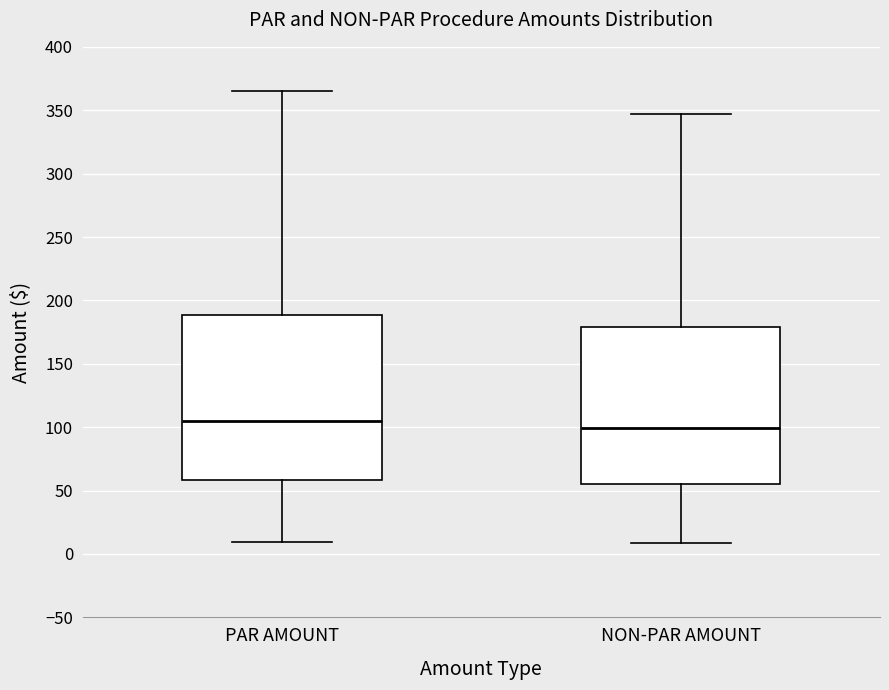

Reading left to right, transcribe this box plot: for each box, give where its median line is, the range the box spans, and where its two whiskers end, as read against the y-axis. The values are not printed on the chart, so give them approximately, as read against the axis.

PAR AMOUNT: median 105, box 60 to 190, whiskers 10 to 365
NON-PAR AMOUNT: median 100, box 55 to 180, whiskers 10 to 345